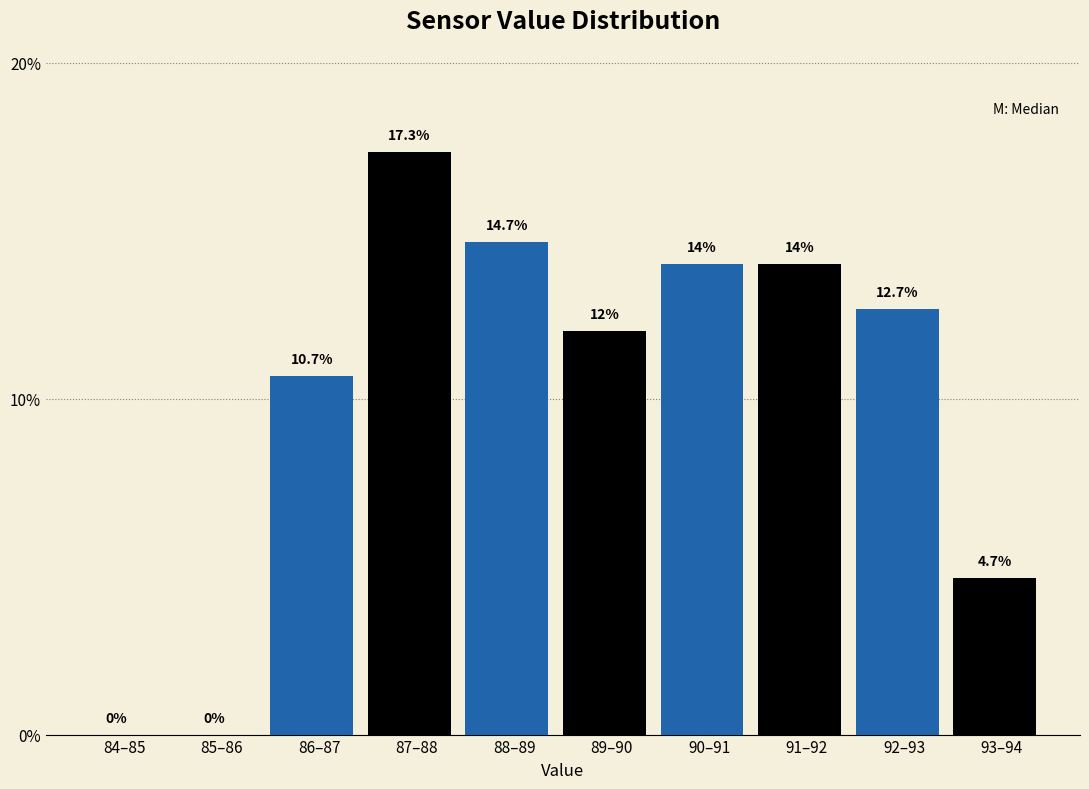

Reading right to left, extract all data points from this chart.

93–94=4.7	92–93=12.7	91–92=14.0	90–91=14.0	89–90=12.0	88–89=14.7	87–88=17.3	86–87=10.7	85–86=0.0	84–85=0.0